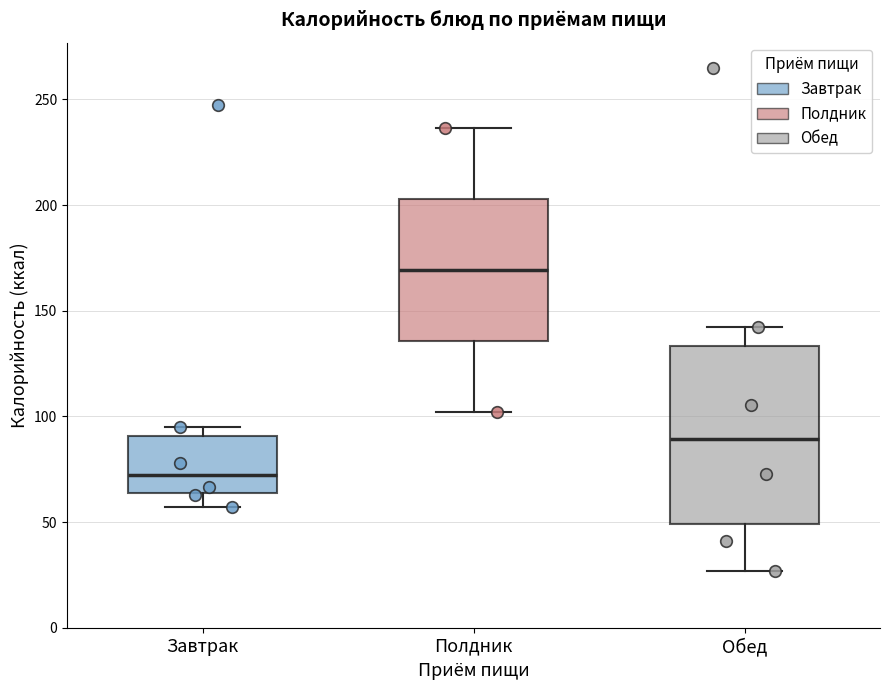

Reading left to right, read every box against the y-axis: the position of its median line, the range the box covers, and the ends of its whiskers. The values are not printed on the chart, so give them approximately, as read against the axis.

Завтрак: median 70, box 65 to 90, whiskers 55 to 95
Полдник: median 170, box 135 to 205, whiskers 100 to 235
Обед: median 90, box 50 to 135, whiskers 25 to 140